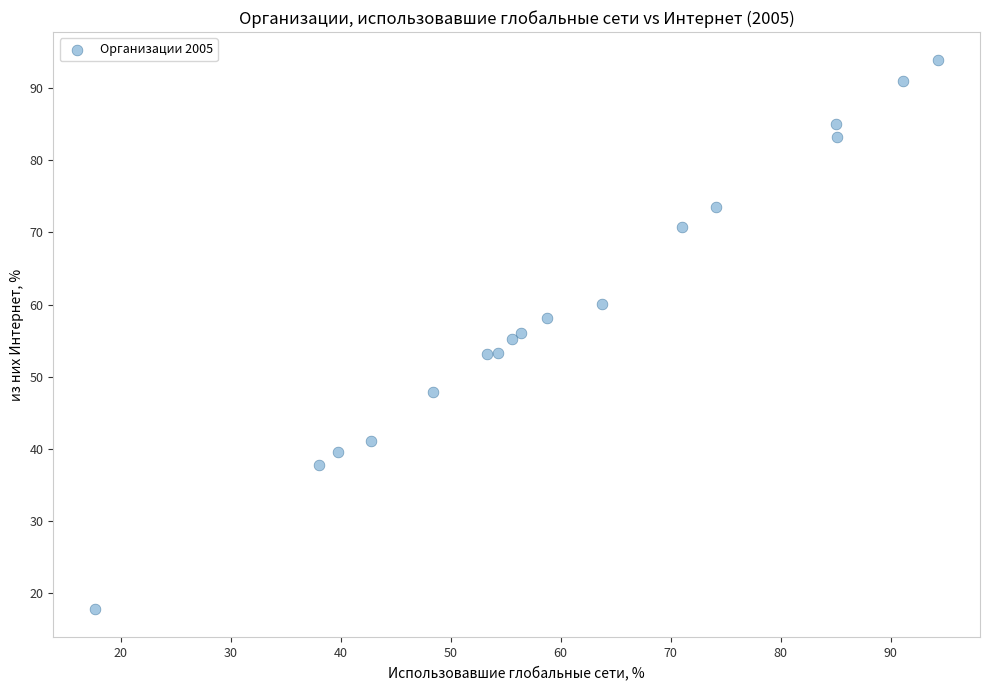

What is the range of Y values (max minus min)?

76.3